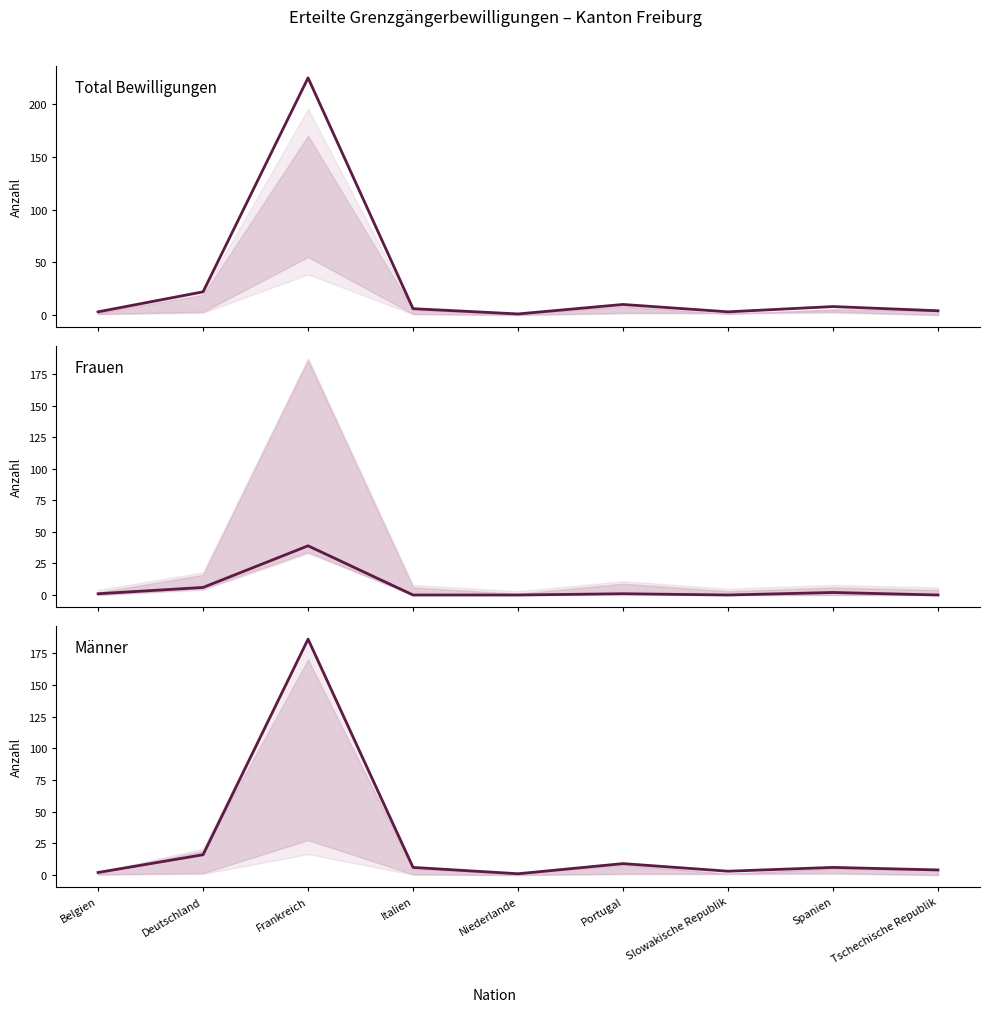

Which series changed the most between Deutschland and Frankreich?

Total erteilte Bewilligungen